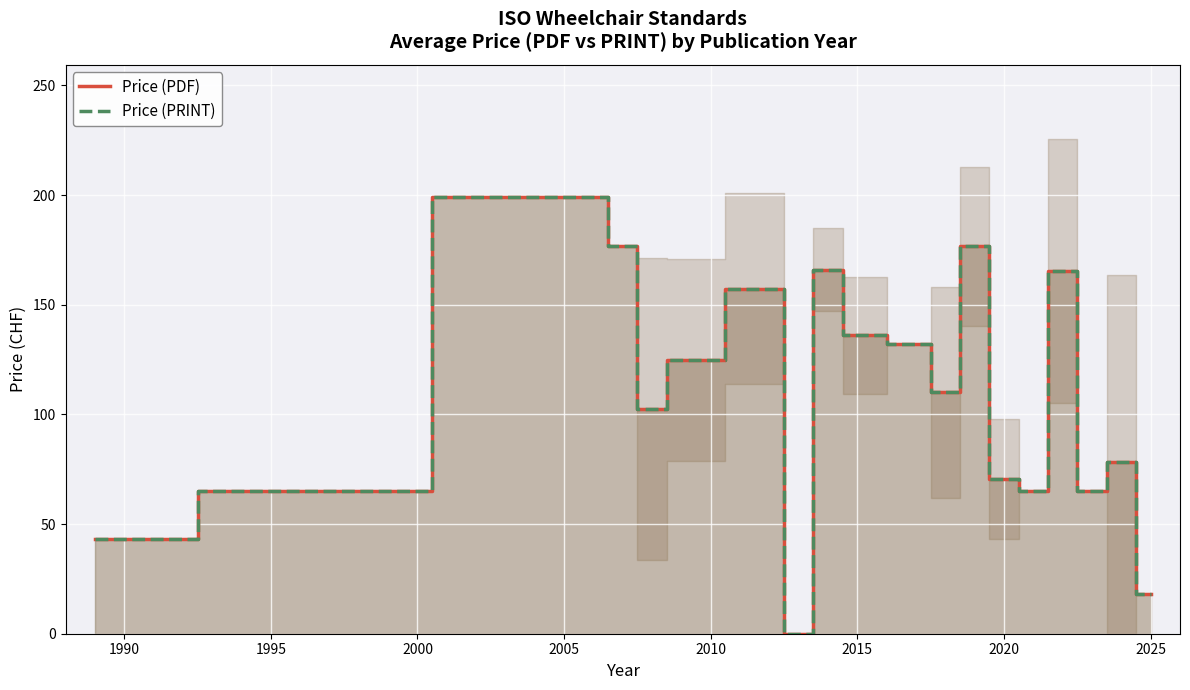

Does the chart display data point markers on the line(s)?

No